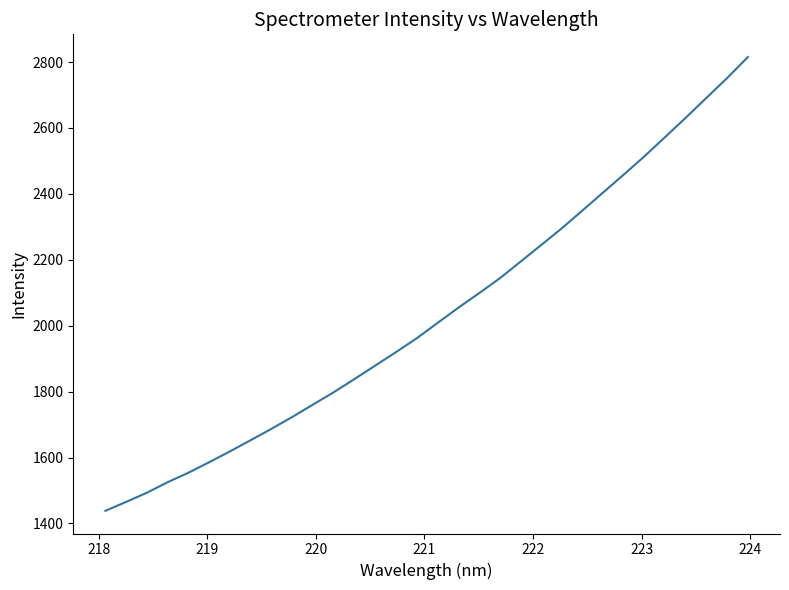

What is the sum of all values?

65121.9